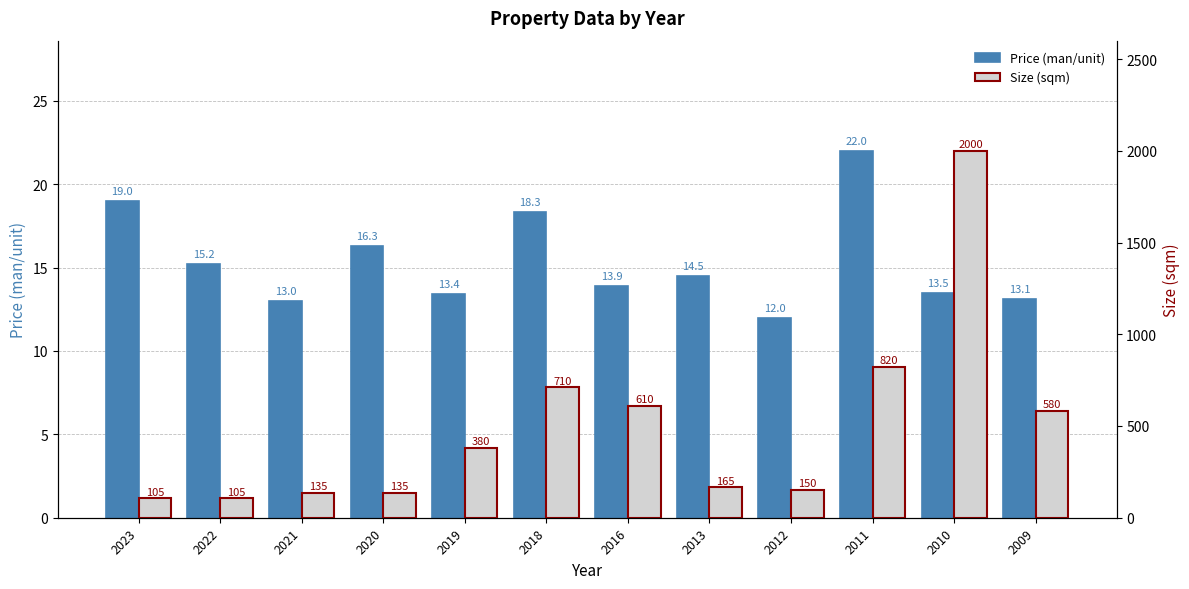

Which category has the highest value in the Size (sqm) series?

2010